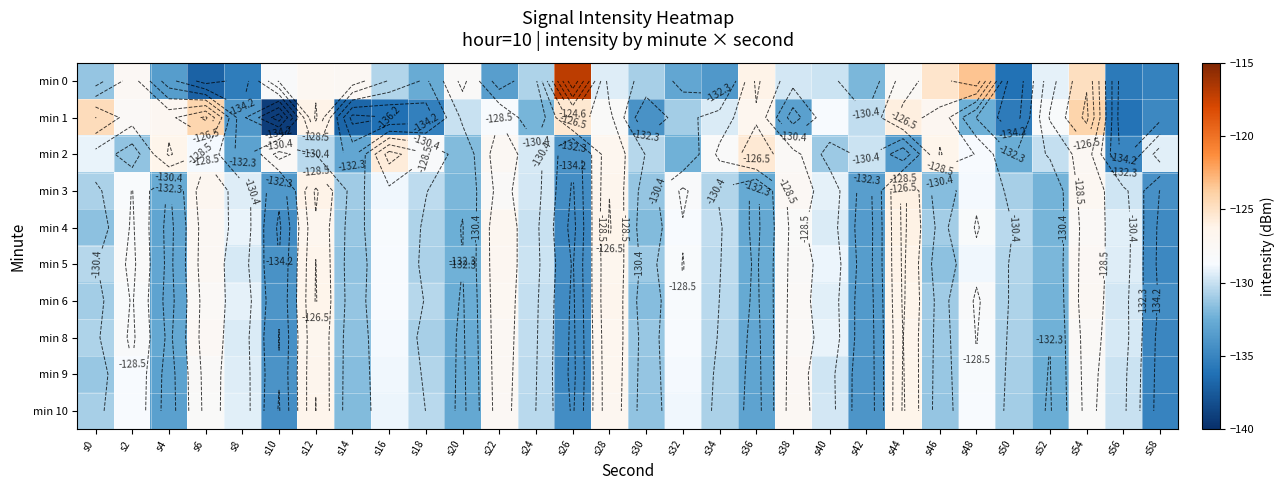

Which category has the highest value across all series?

s26